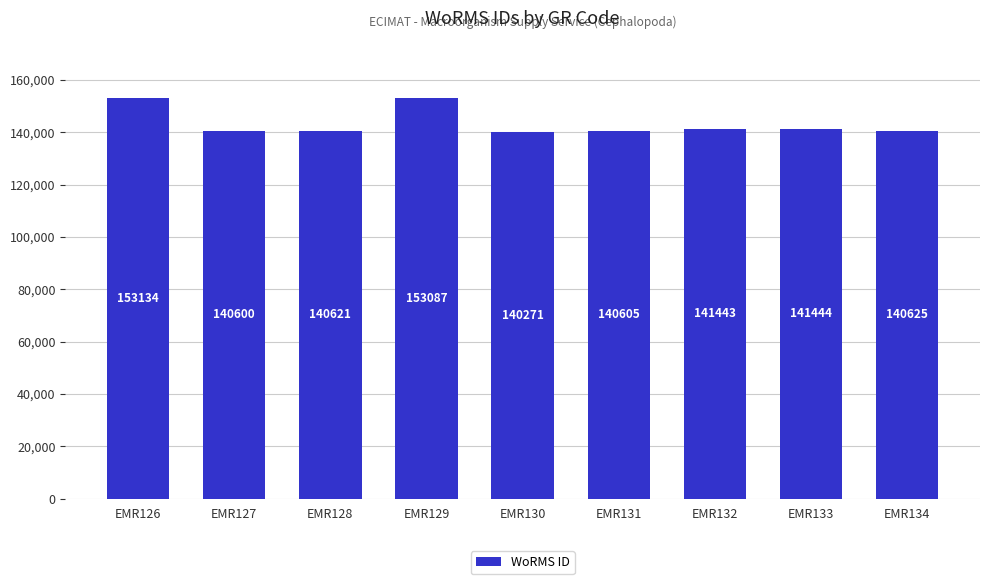

What is the difference between the maximum and minimum values?

12863